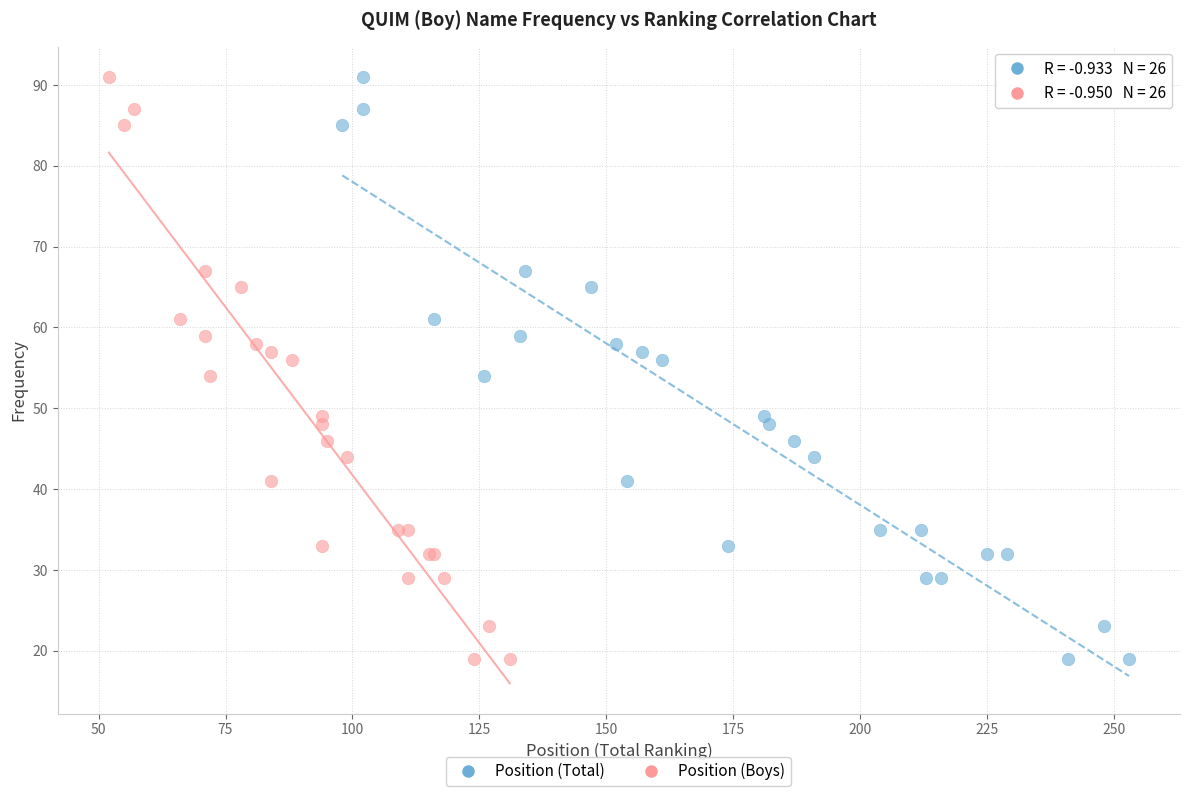

What are all the series names shown in the legend?

Position (Total), Position (Boys)